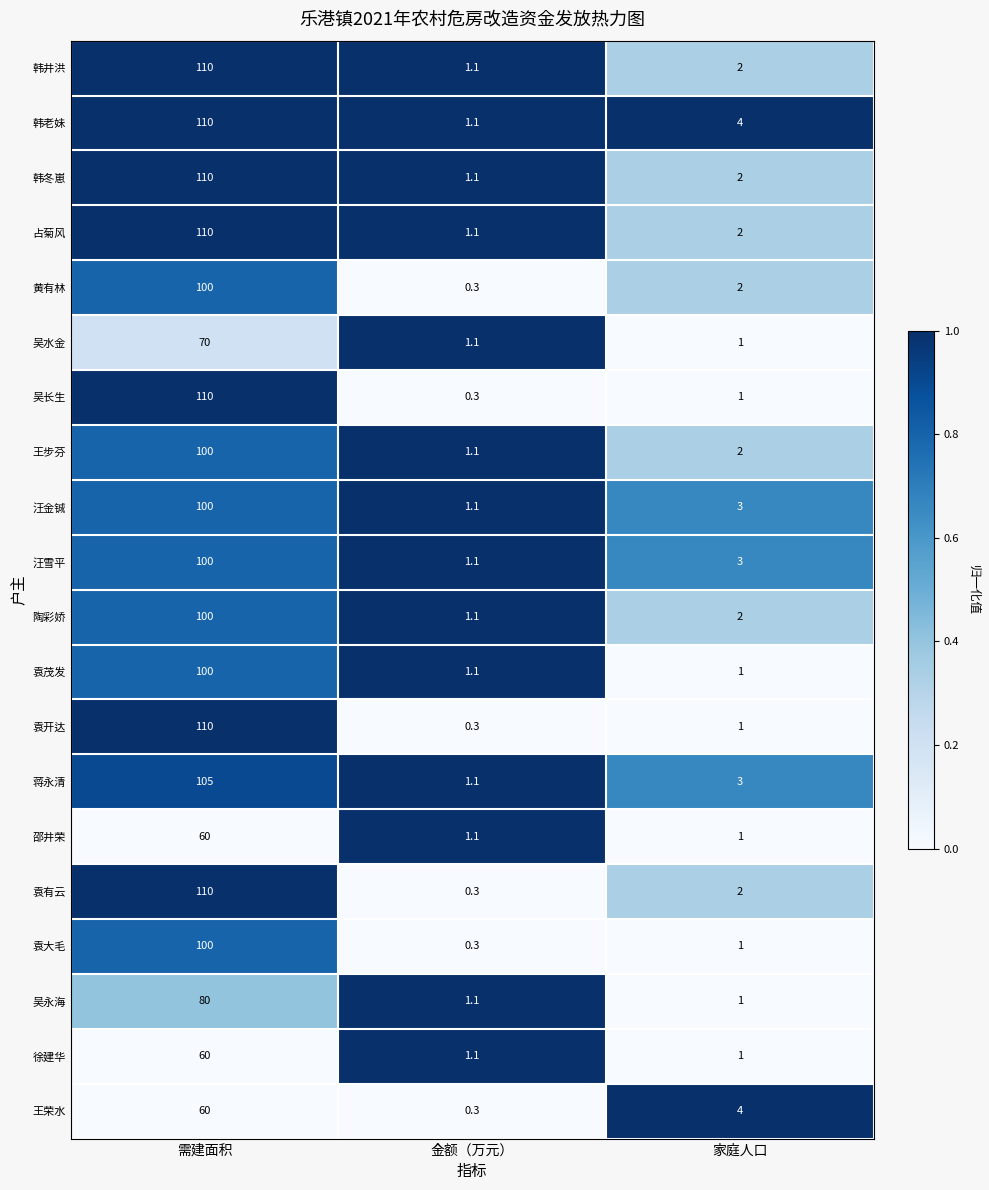

The 袁开达 series shows 110.0 at 需建面积. True or false?

True